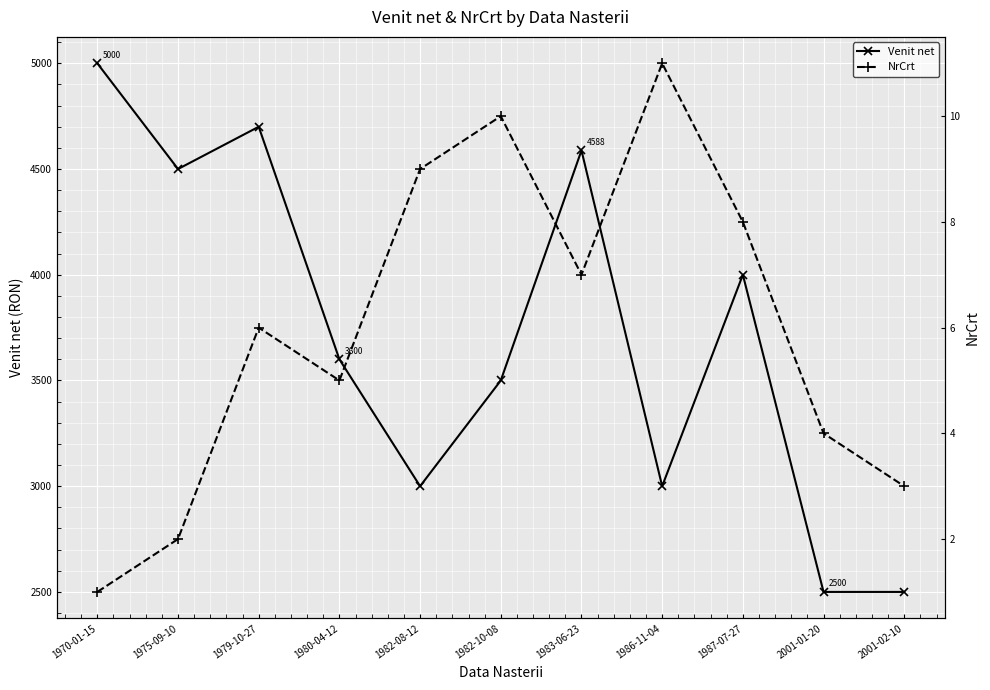

Which label corresponds to the smallest value in the chart?

1970-01-15